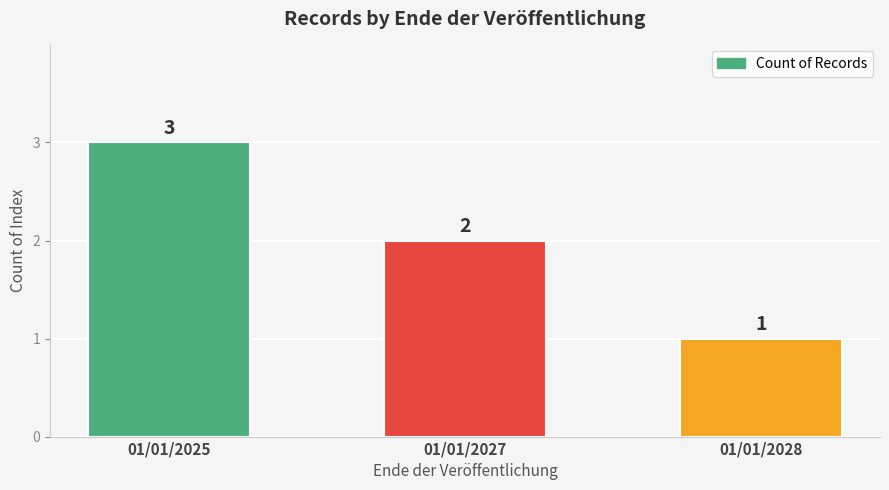

How many categories are shown in the chart?

3